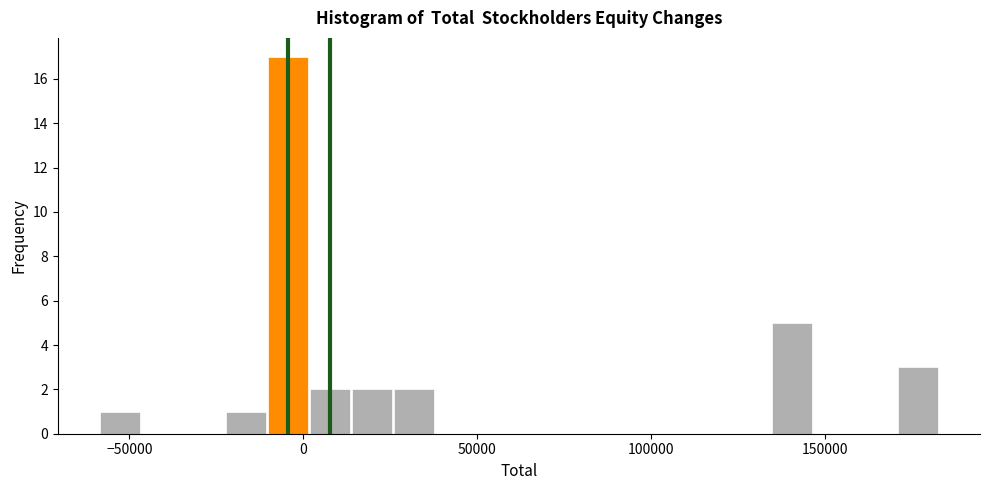

Around what value on the x-axis is the tallest bar? Give the approximate position of its centre, as read against the axis.

-5000